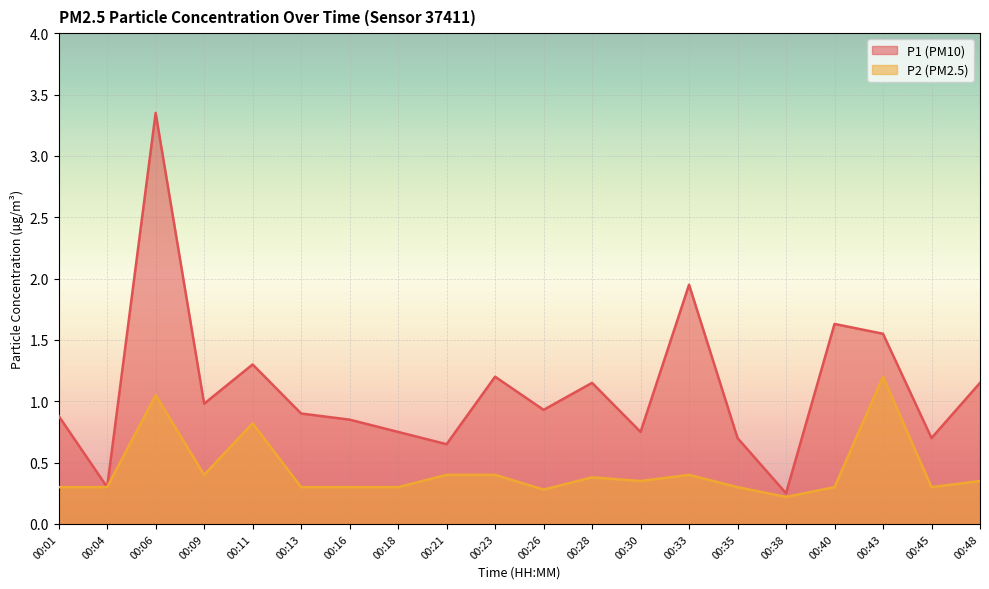

Where is the first local maximum for P1?

00:06